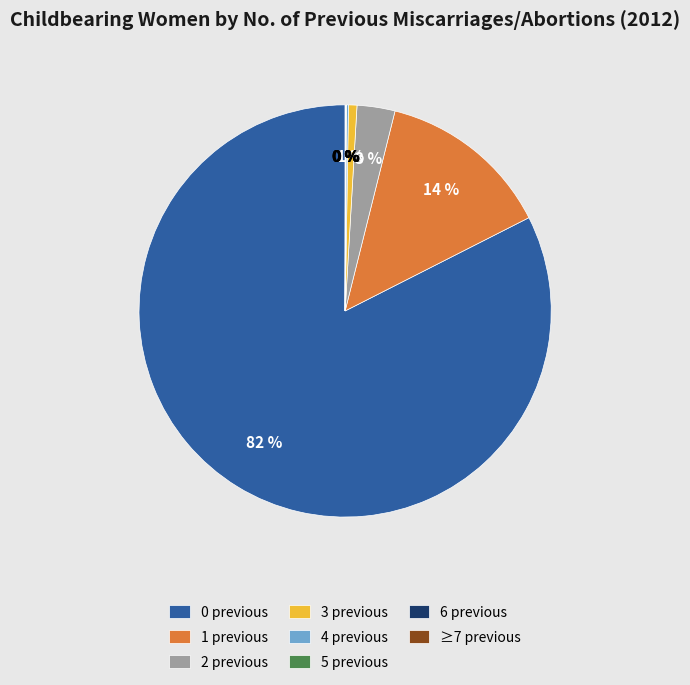

What percentage is the 2 previous slice, to the nearest percent?

3%